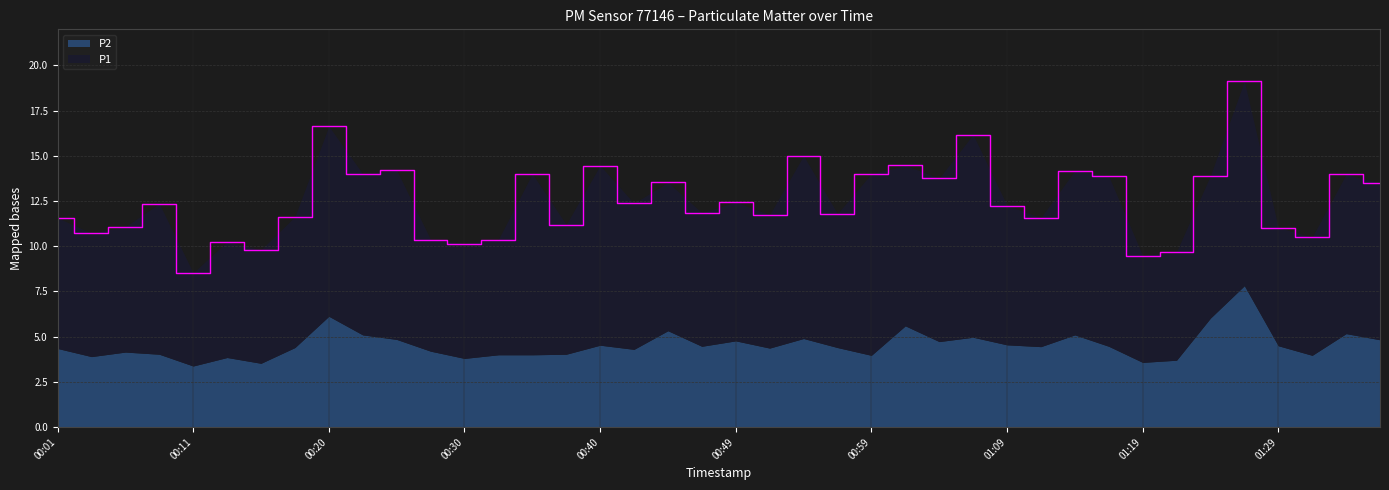

Which category has the lowest value across all series?

00:11